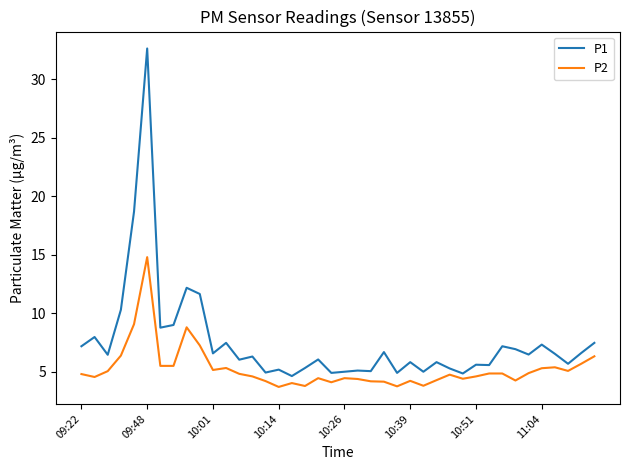

What is the maximum value for P2?

14.8